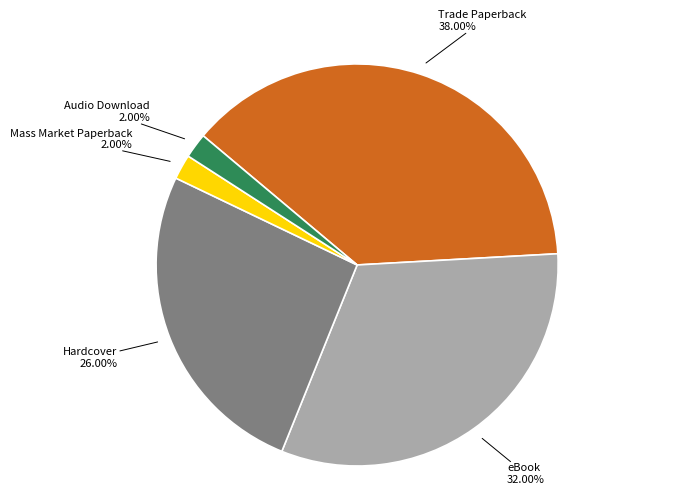

Is there any slice that represents more than half of the pie?

No